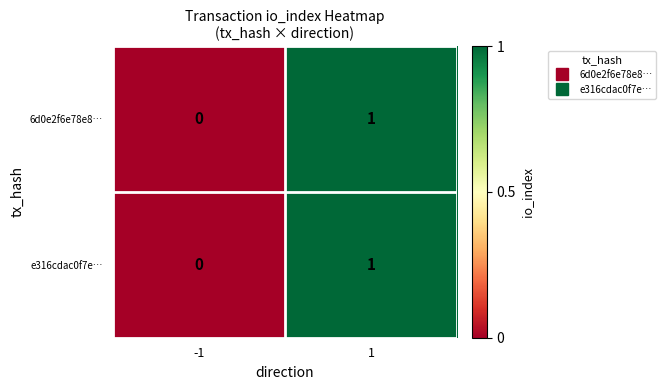

Reading left to right, list all the values displayed in this chart.

6d0e2f6e78e8…: -1=0	1=1
e316cdac0f7e…: -1=0	1=1